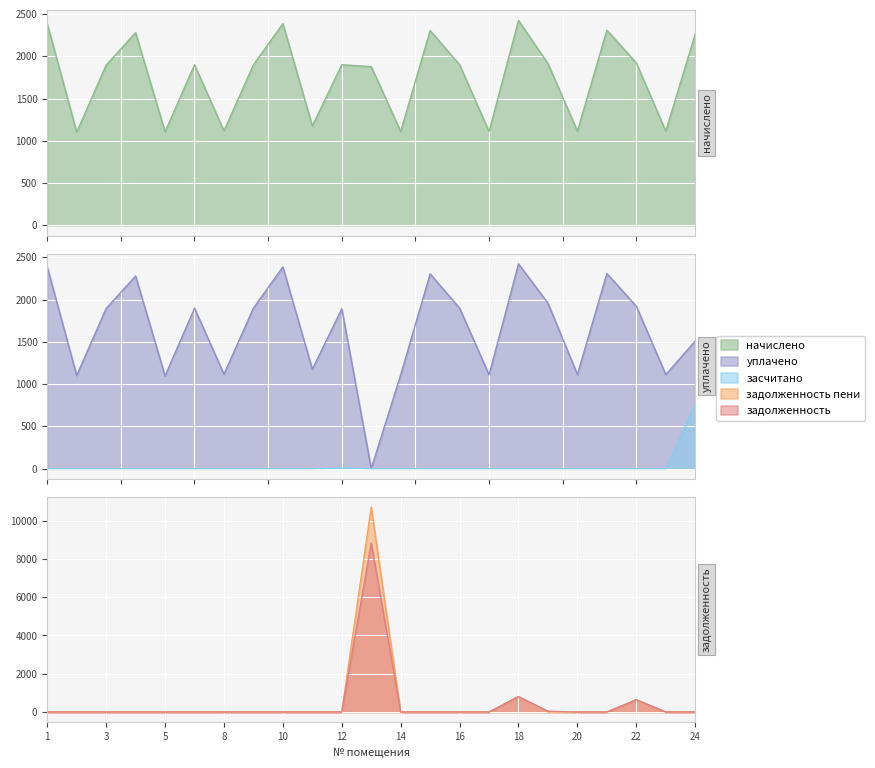

True or false: начислено has a value of 1109.8 at 17.

True